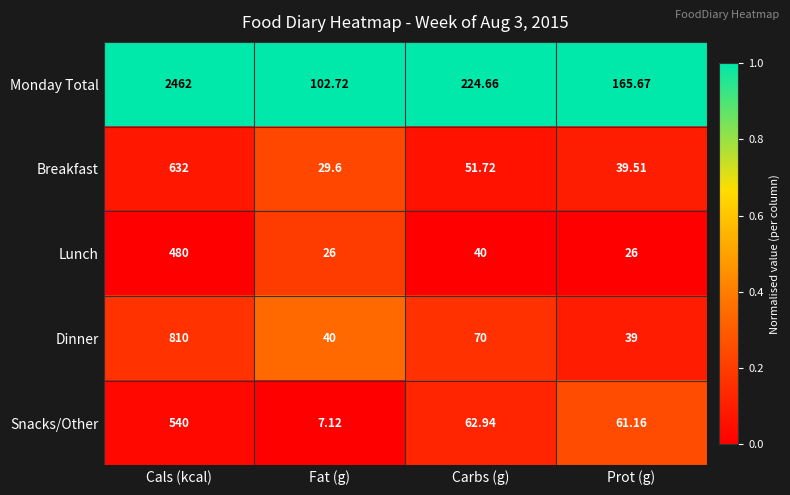

Which series changed the most between Cals (kcal) and Prot (g)?

Monday Total